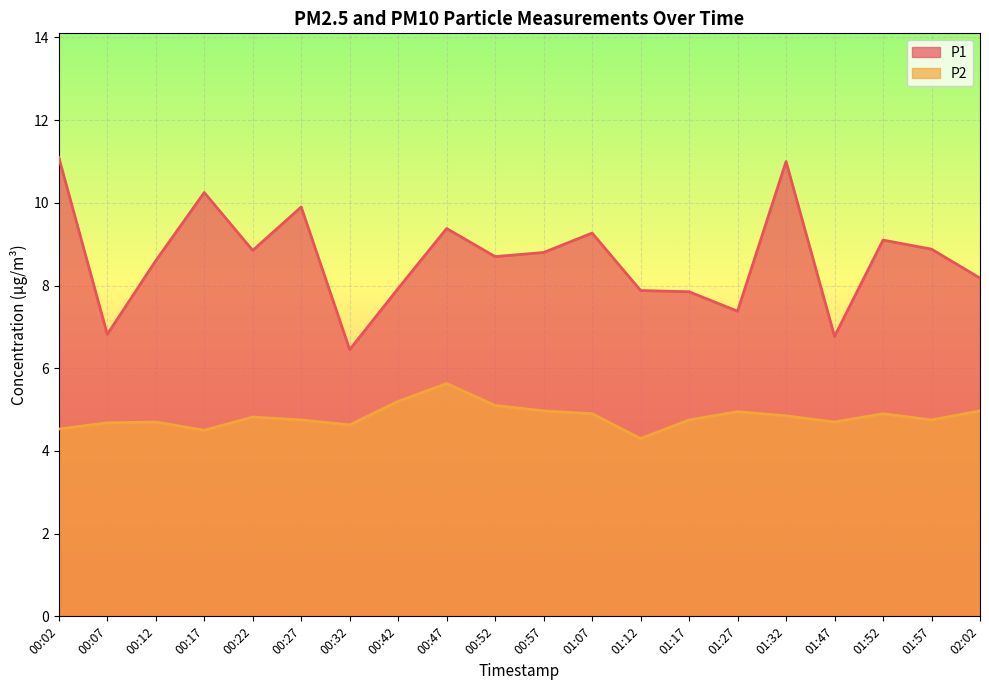

What is the label of the 17th point from the left?

01:47